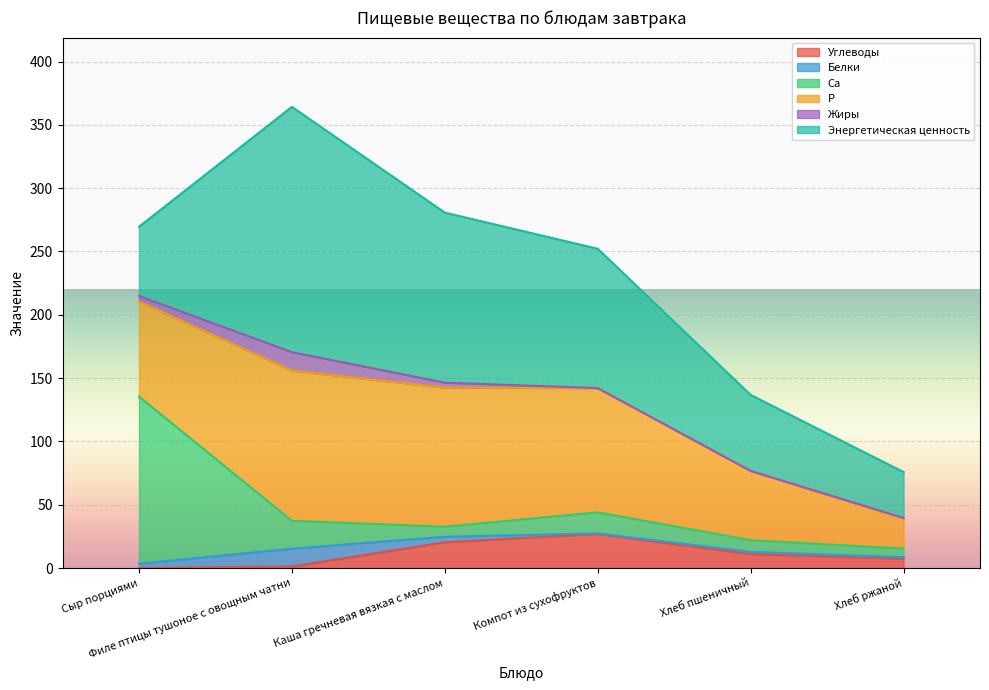

What position from the left is Хлеб пшеничный?

5